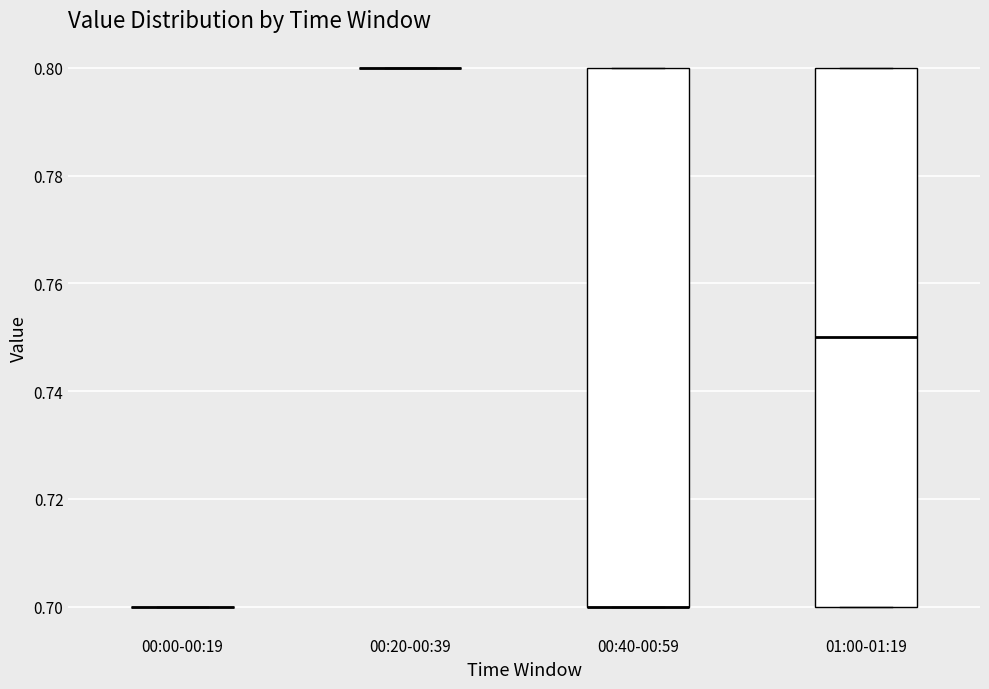

Where is the upper edge of the box for 00:40-00:59 on the y-axis? The values are not printed on the chart, so give them approximately, as read against the axis.

0.80